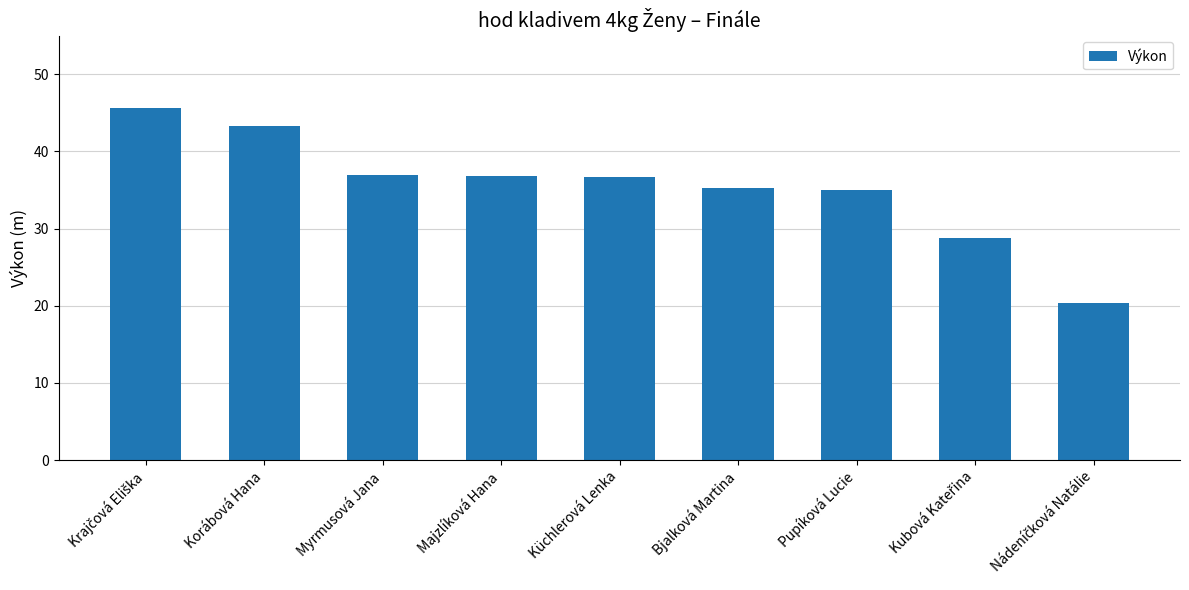

What is the average value?

35.4